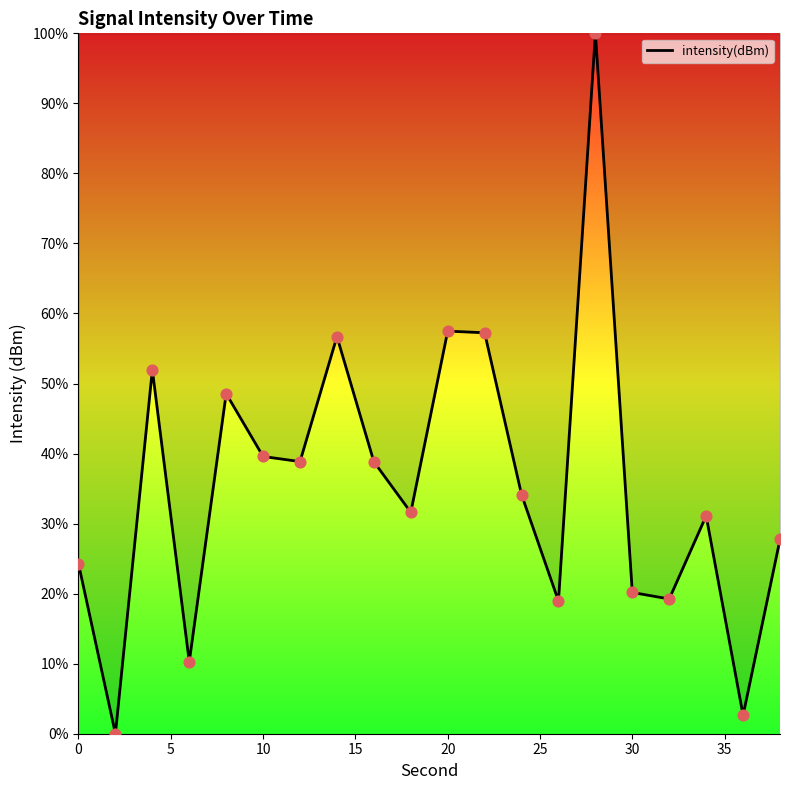

What is the greatest value displayed?

100.0